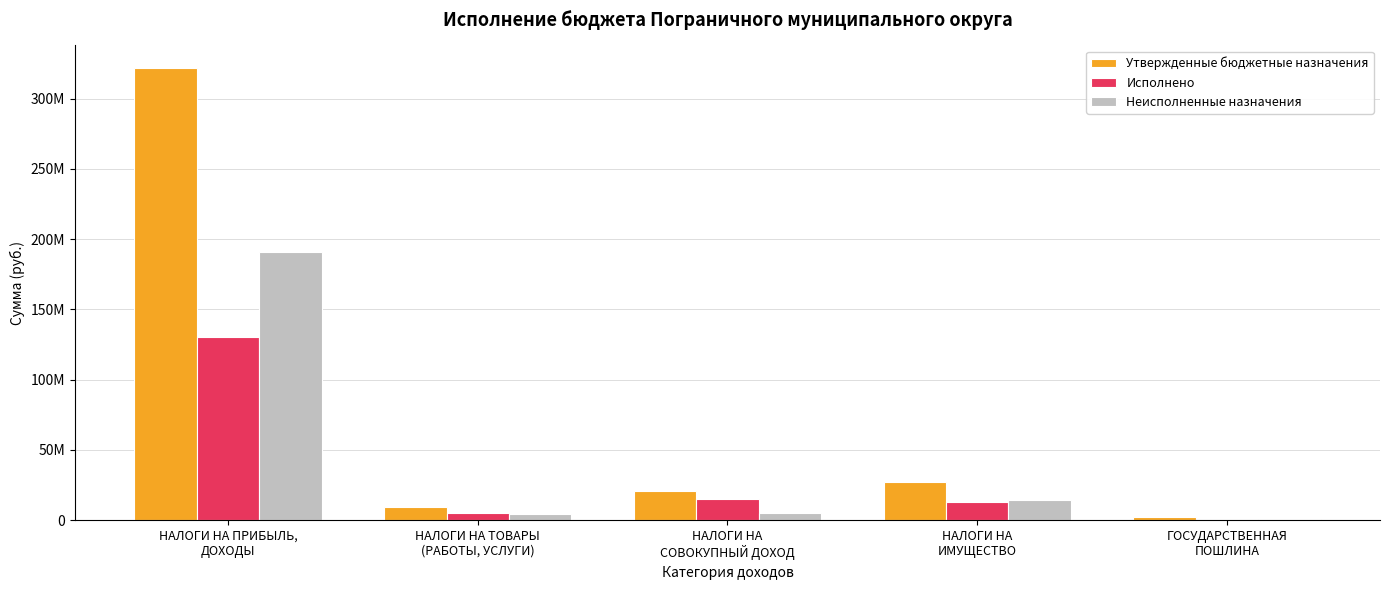

List the labels in order of Неисполненные назначения value, smallest first.

ГОСУДАРСТВЕННАЯ
ПОШЛИНА, НАЛОГИ НА ТОВАРЫ
(РАБОТЫ, УСЛУГИ), НАЛОГИ НА
СОВОКУПНЫЙ ДОХОД, НАЛОГИ НА
ИМУЩЕСТВО, НАЛОГИ НА ПРИБЫЛЬ,
ДОХОДЫ